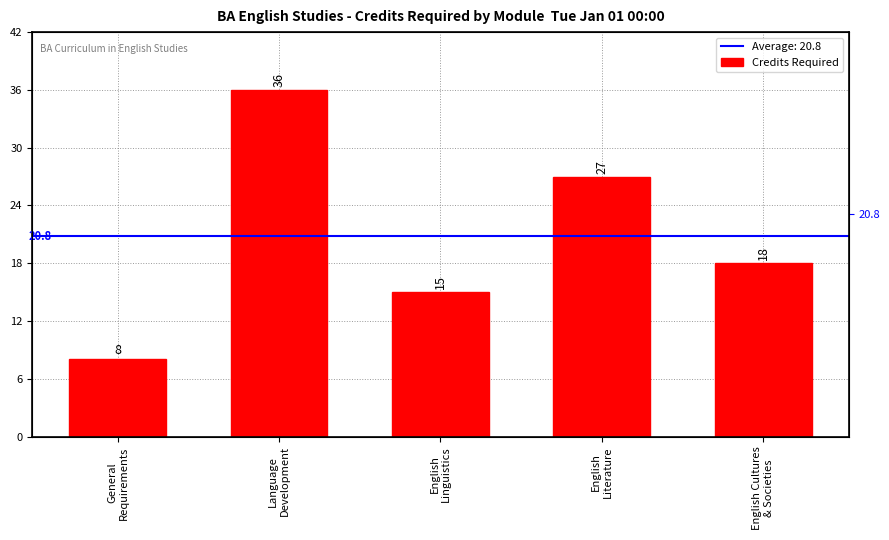

What is the label of the 1st bar from the left?

General
Requirements